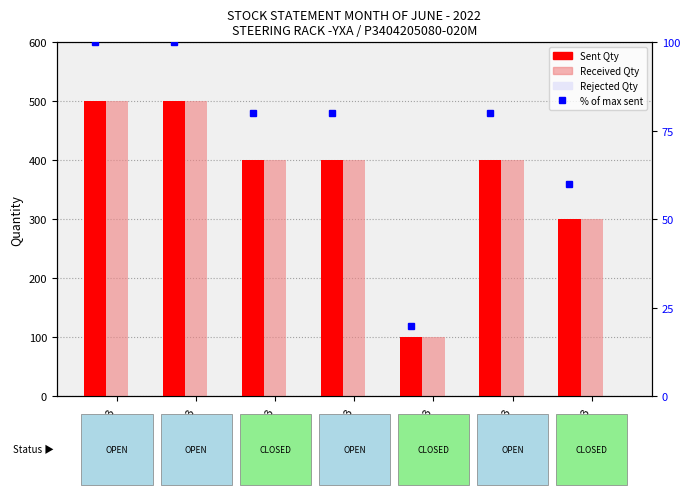

List the series in order of their peak value, highest first.

Sent Qty, Received Qty, % of max sent, Rejected Qty